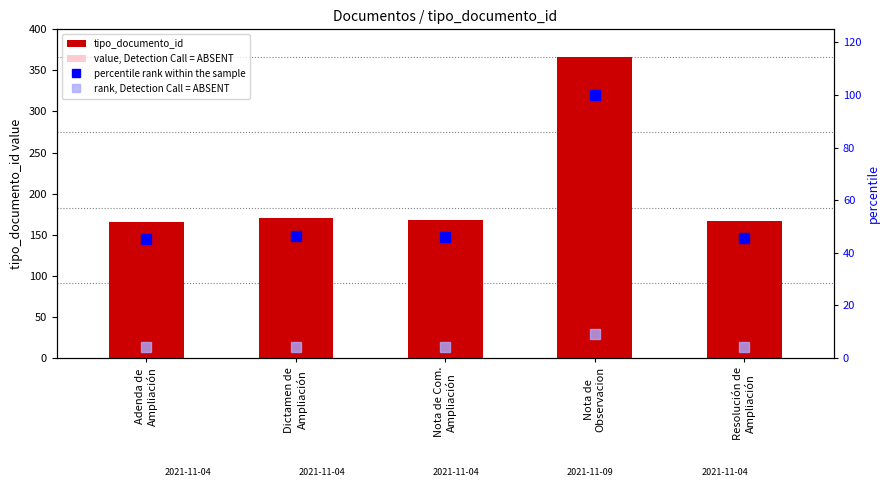

Which series has the largest range (max minus min)?

tipo_documento_id